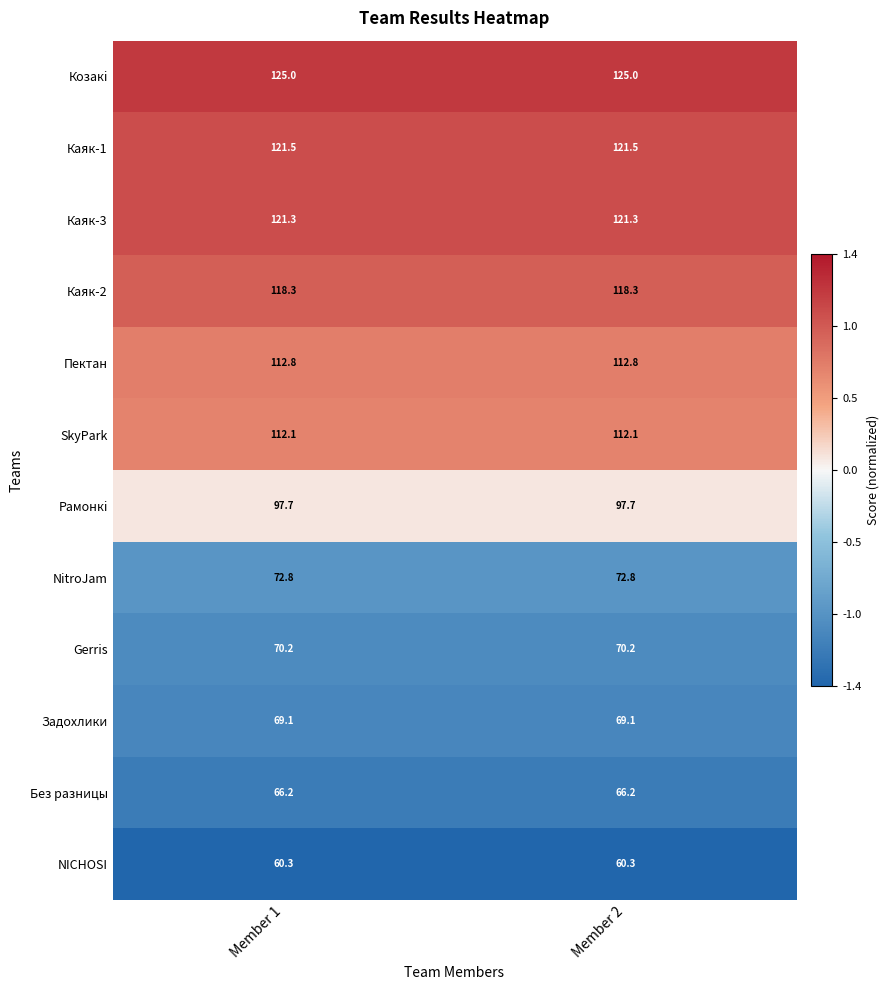

What is the spread (max minus min) of values at Member 1?

64.7